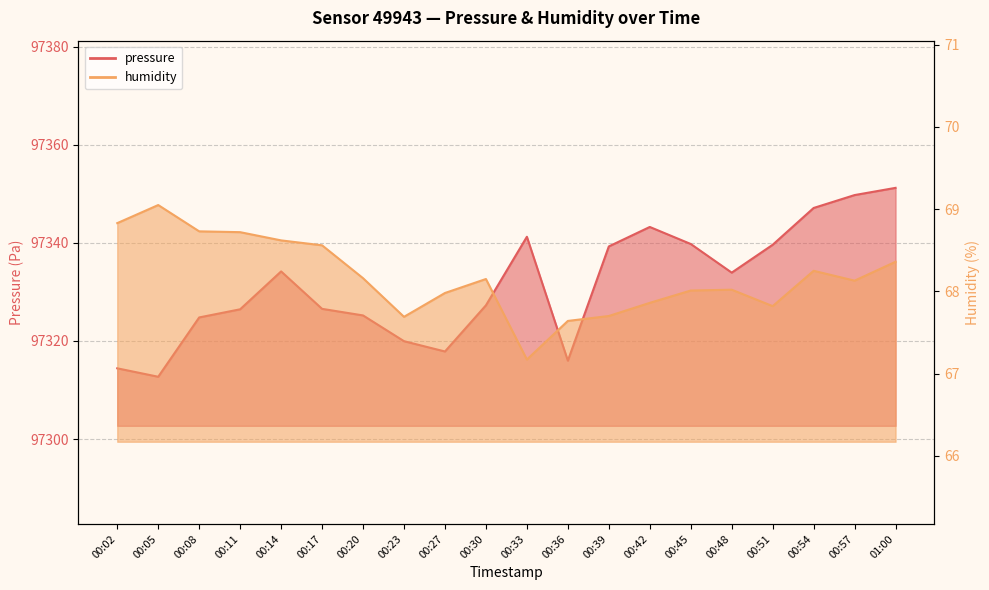

What is the value of the pressure point at the 13th from the left?

97339.2